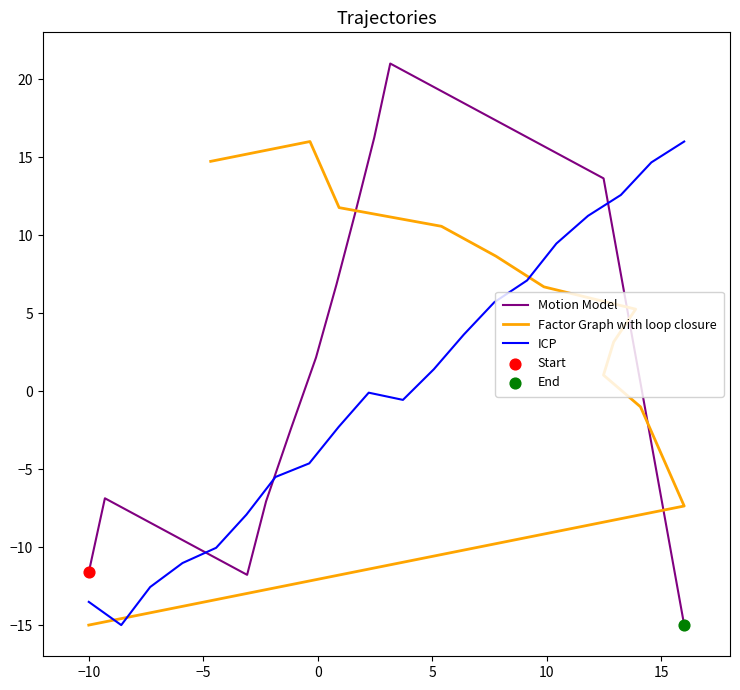

What are all the series names shown in the legend?

Motion Model, Factor Graph with loop closure, ICP